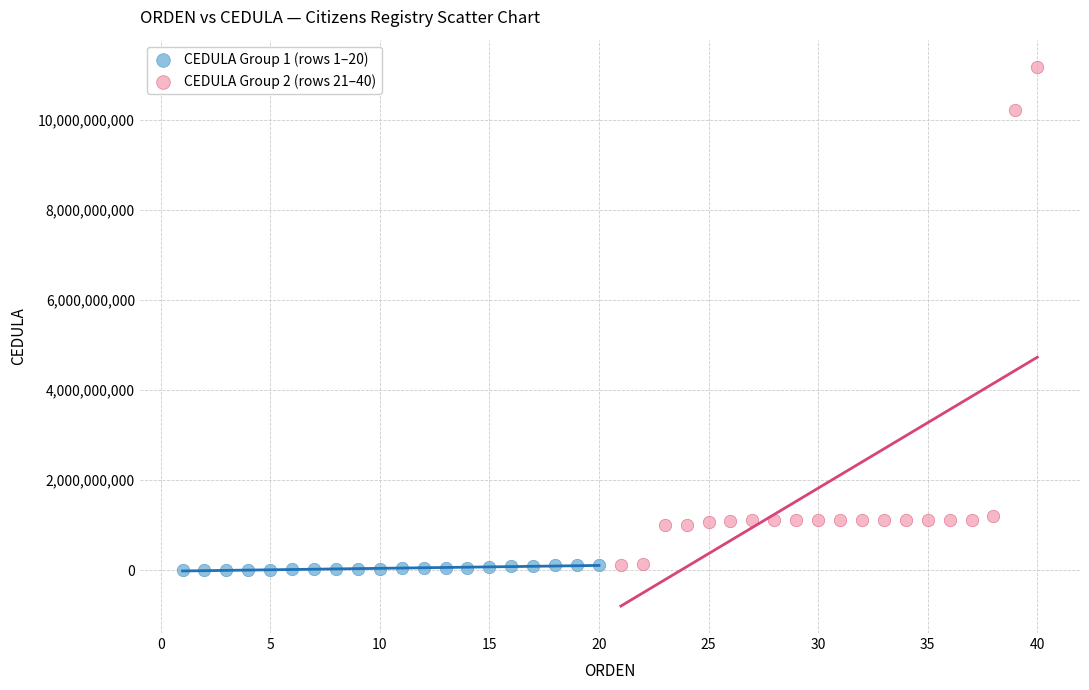

Which series has the largest Y range (max minus min)?

CEDULA Group 2 (rows 21–40)